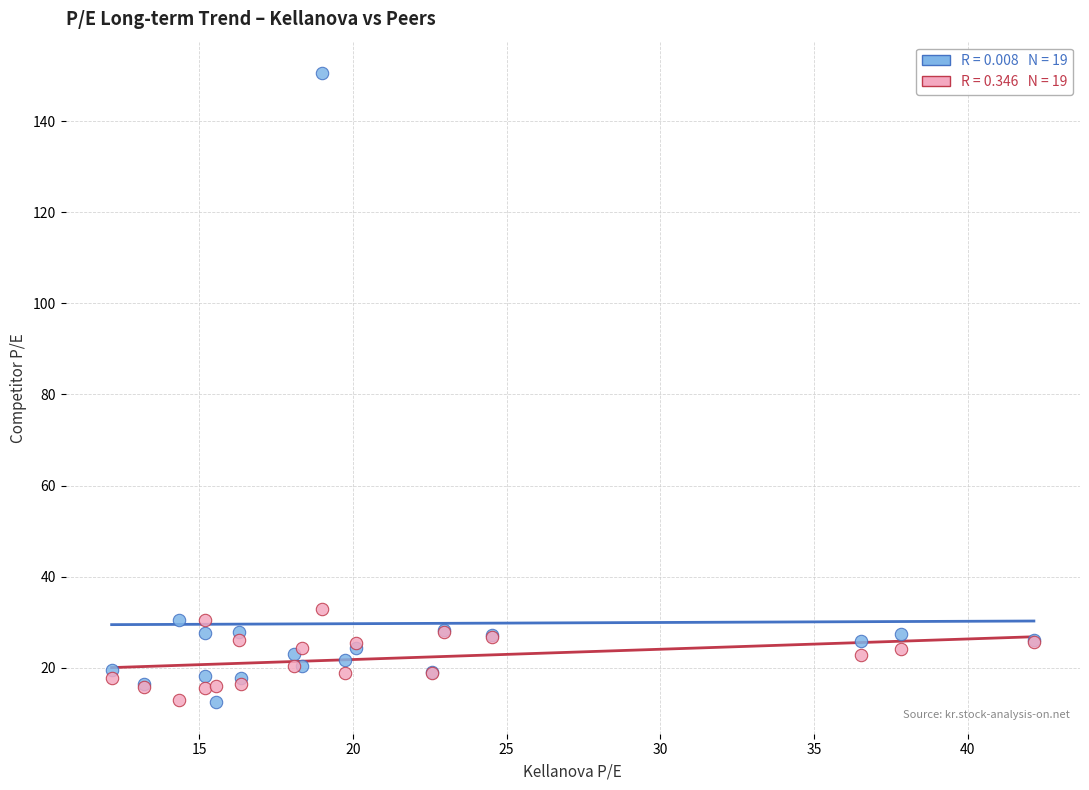

Across all series, what Y value is closest to 81?

32.8